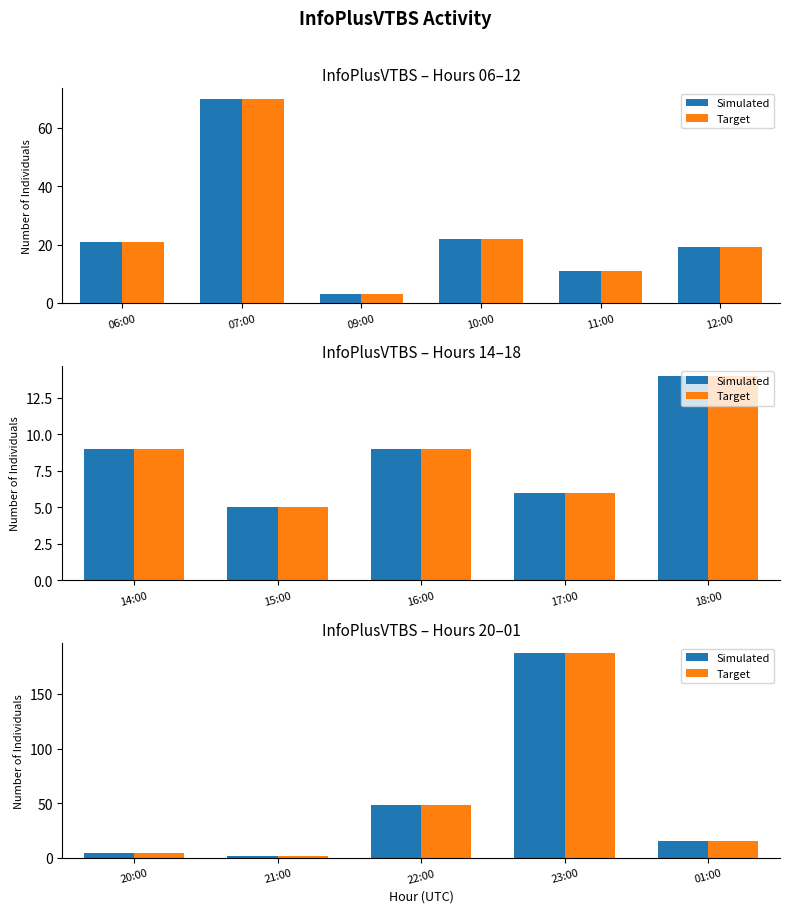

Which series has the largest total across all categories?

Simulated